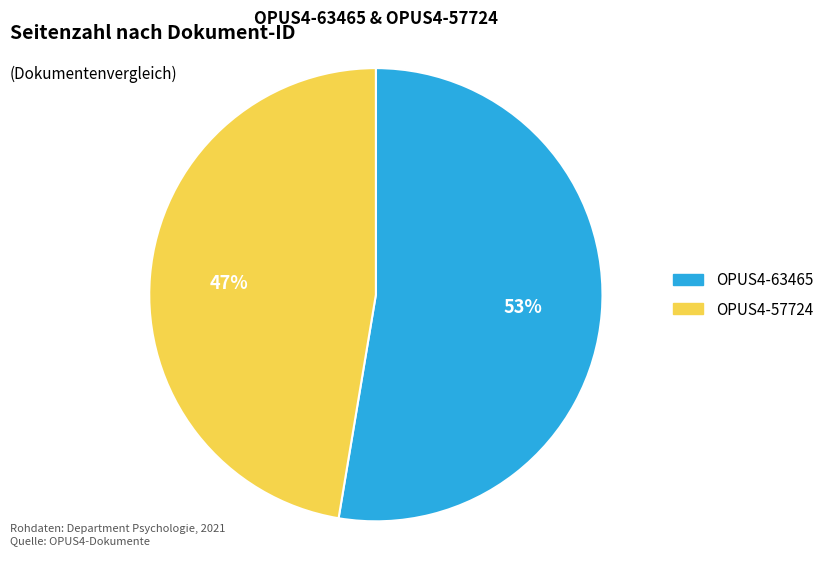

Rank the categories by value from lowest to highest.

OPUS4-57724, OPUS4-63465